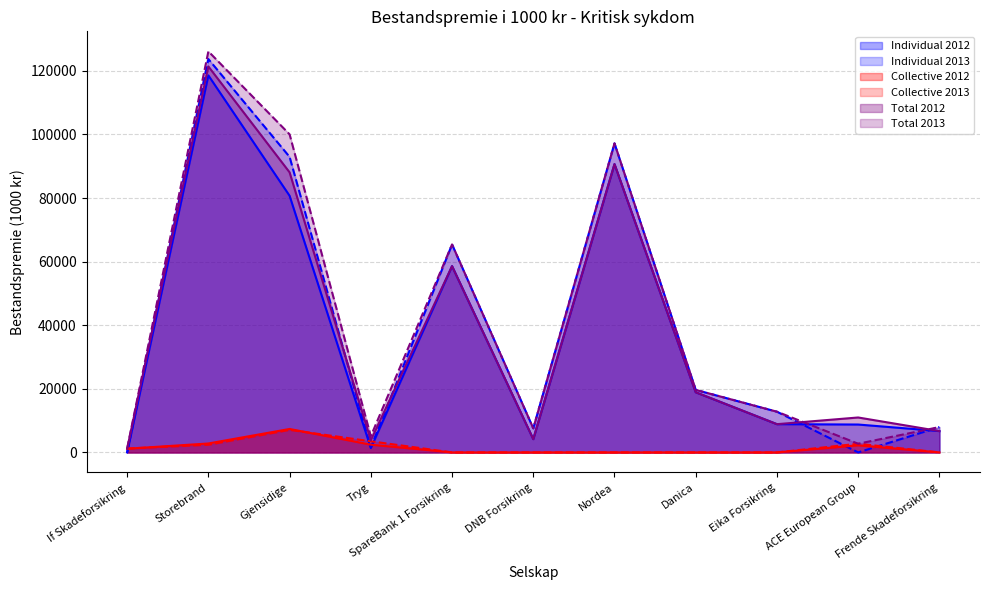

What is the sum of the Collective 2013 values at Frende Skadeforsikring and Tryg?

3496.0